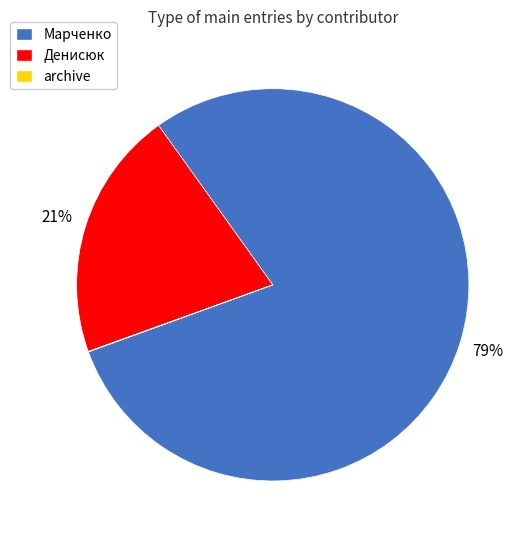

Is the sum of Денисюк and Марченко greater than half?

Yes